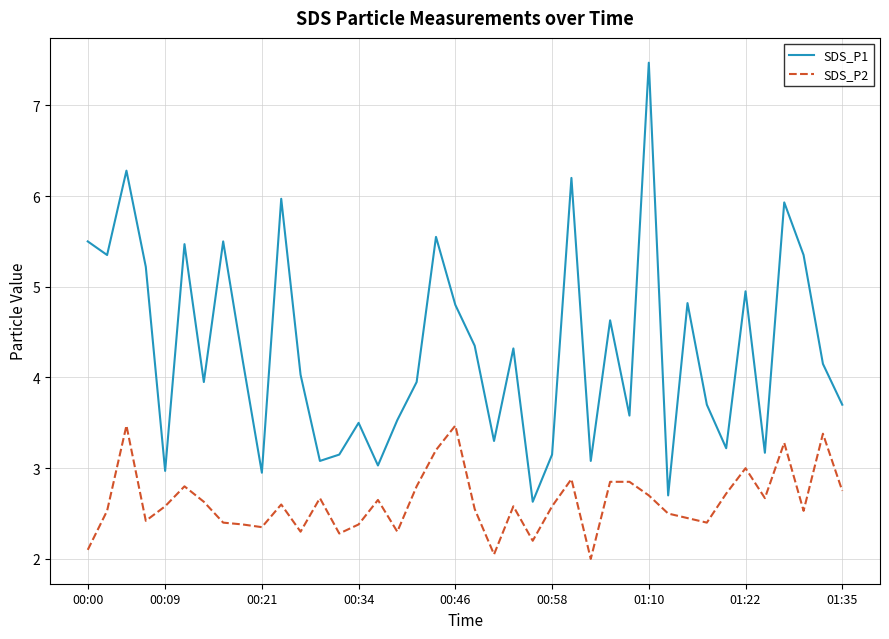

True or false: SDS_P1 and SDS_P2 cross at least once.

False